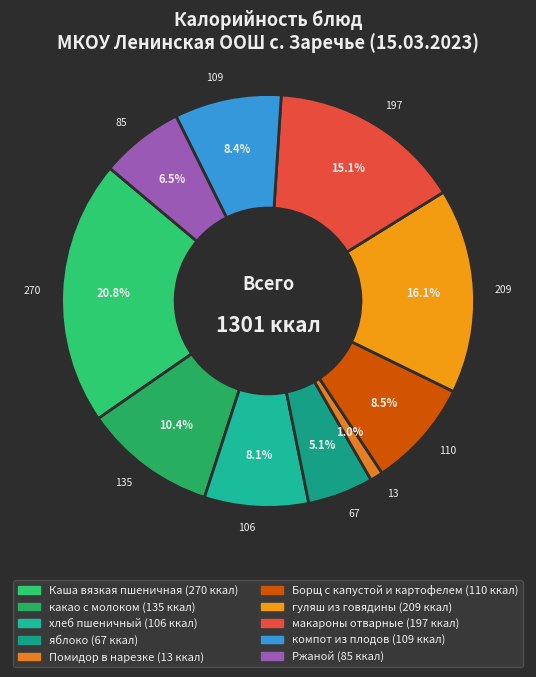

To the nearest percent, what is the difference between the яблоко and гуляш из говядины slice percentages?

11%